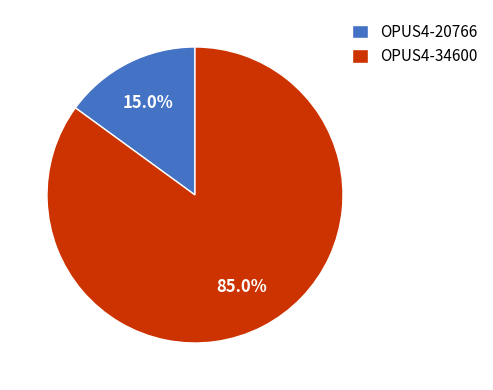

Is there any slice that represents more than half of the pie?

Yes